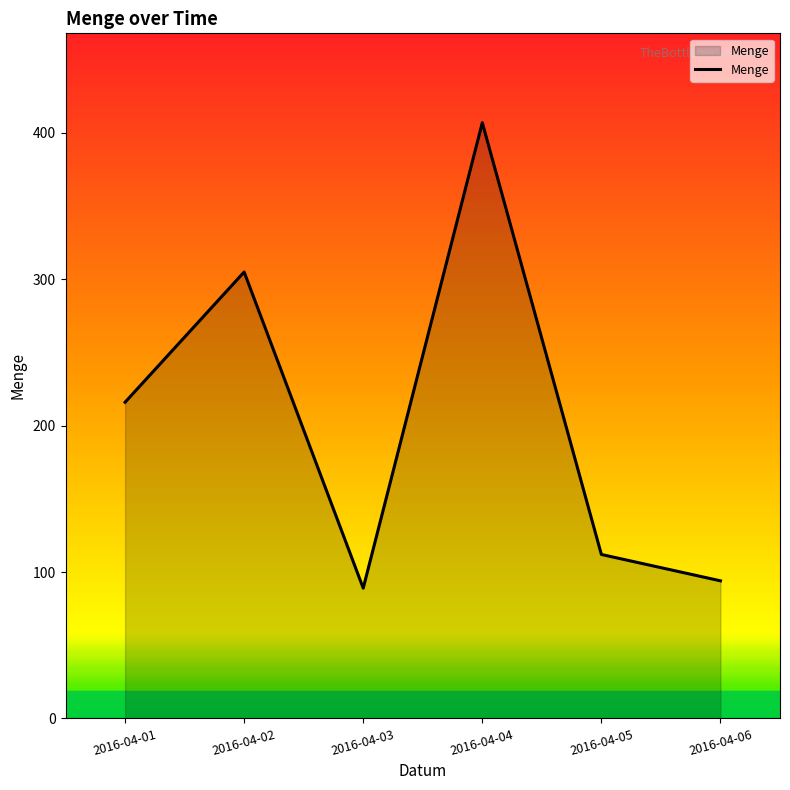

At which label is the value closest to 248?

2016-04-01